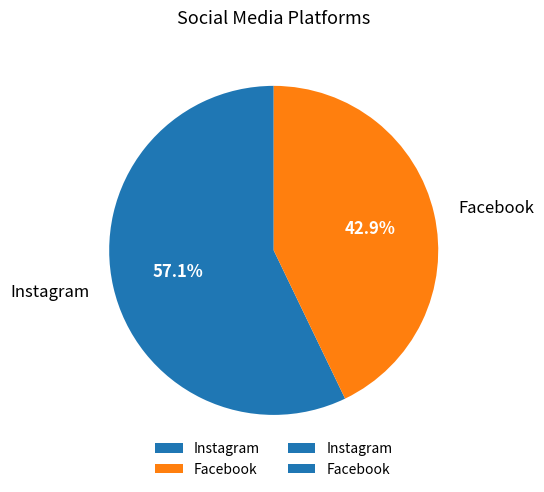

To the nearest percent, what portion does Facebook represent?

43%